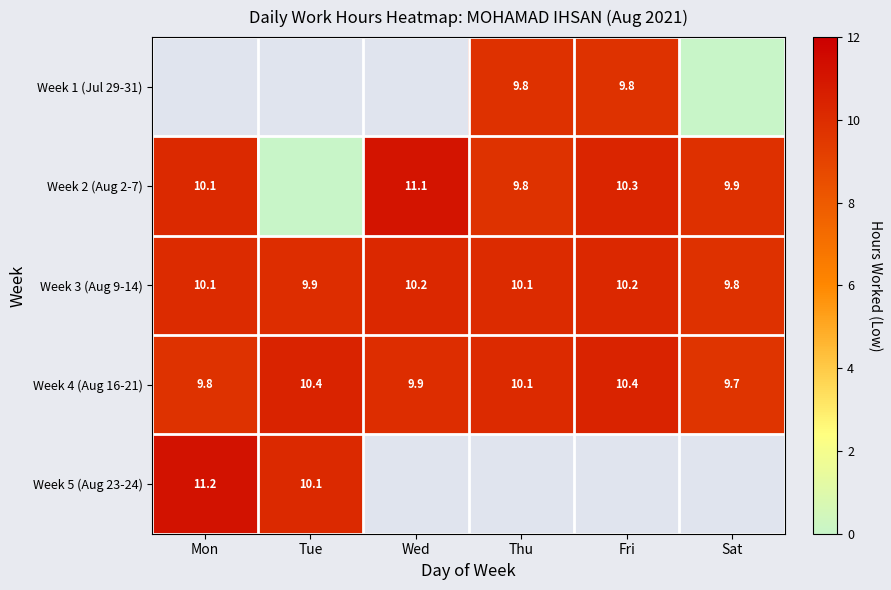

True or false: Week 4 (Aug 16-21) has a value of 9.9 at Wed.

True